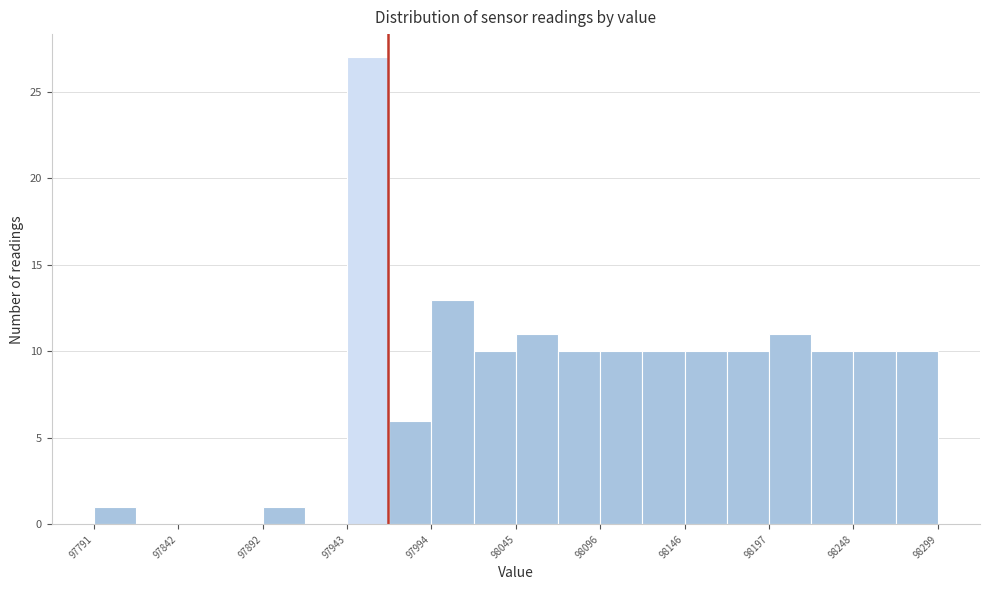

Around what value on the x-axis is the tallest bar? Give the approximate position of its centre, as read against the axis.

97960